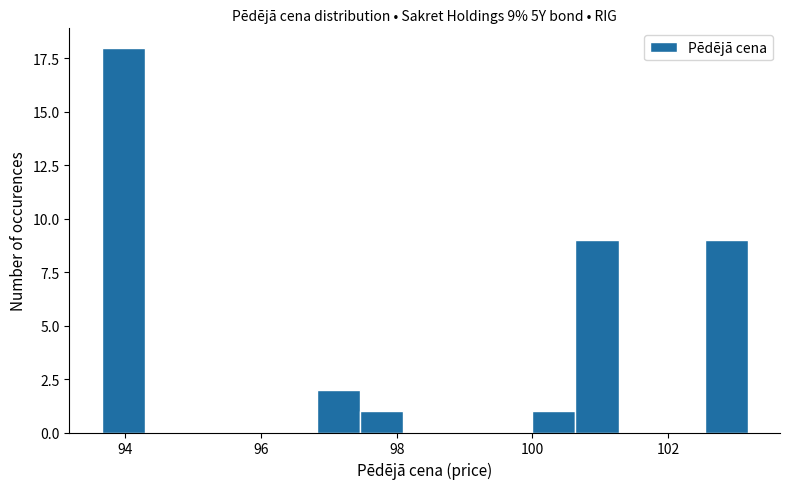

Around what value on the x-axis is the tallest bar? Give the approximate position of its centre, as read against the axis.

94.0